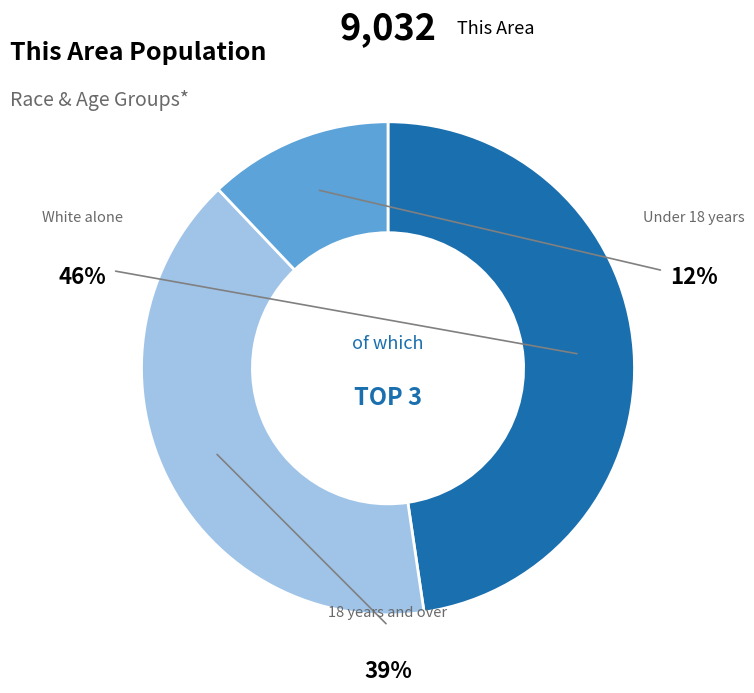

What percentage is NOT represented by 18 years and over?

61.2%